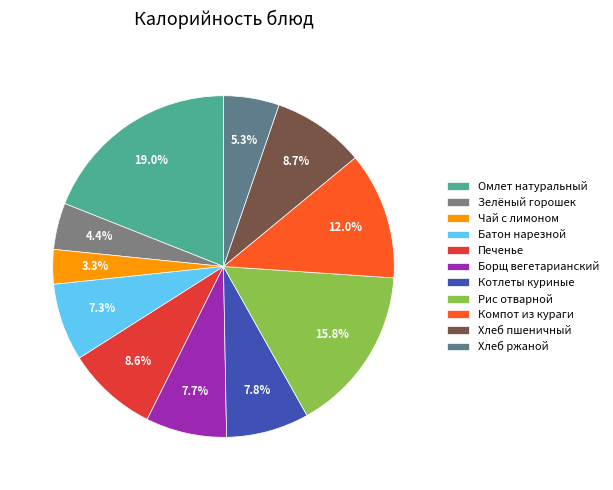

To the nearest percent, what is the difference between the Котлеты куриные and Чай с лимоном slice percentages?

5%